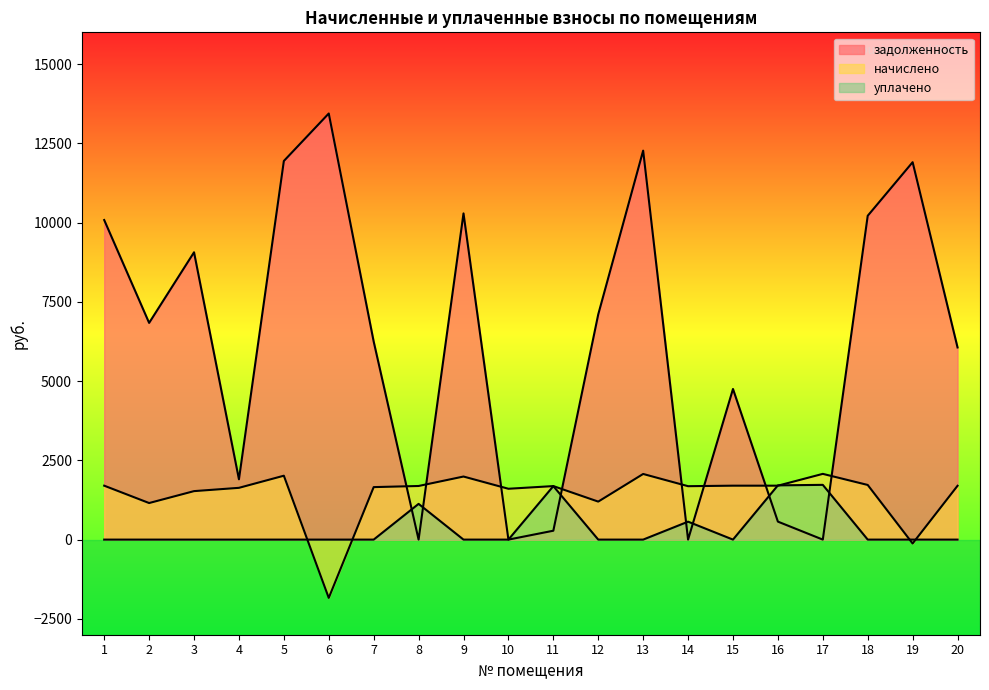

How many times do задолженность and уплачено cross each other?

7